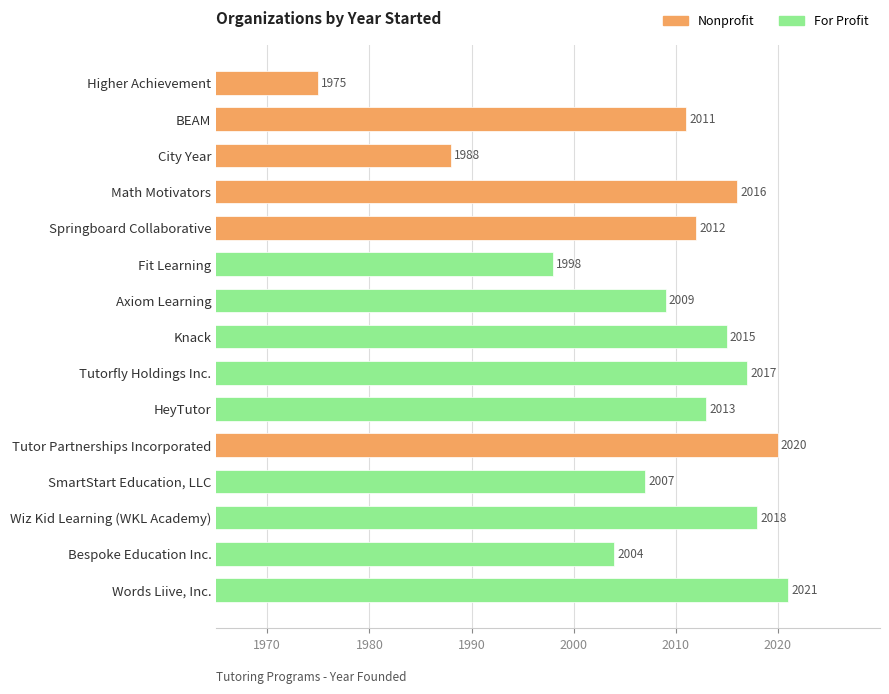

Rank the categories by value from highest to lowest.

Words Liive, Inc., Tutor Partnerships Incorporated, Wiz Kid Learning (WKL Academy), Tutorfly Holdings Inc., Math Motivators, Knack, HeyTutor, Springboard Collaborative, BEAM, Axiom Learning, SmartStart Education, LLC, Bespoke Education Inc., Fit Learning, City Year, Higher Achievement